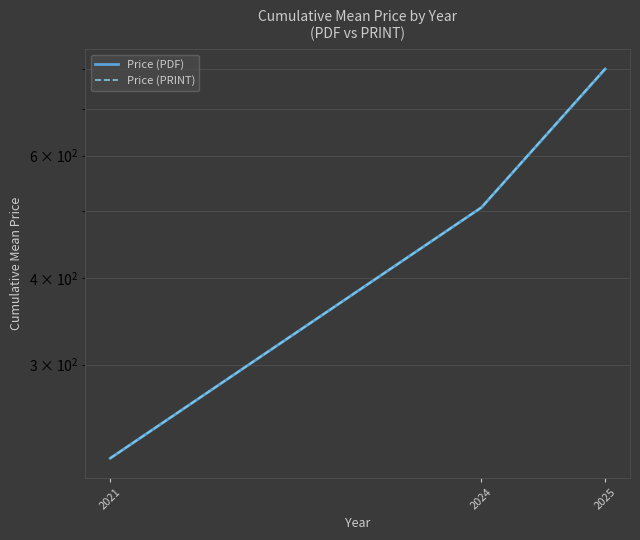

Reading left to right, extract all data points from this chart.

Price (PDF): 220.0	505.3	799.5
Price (PRINT): 220.0	505.3	800.8